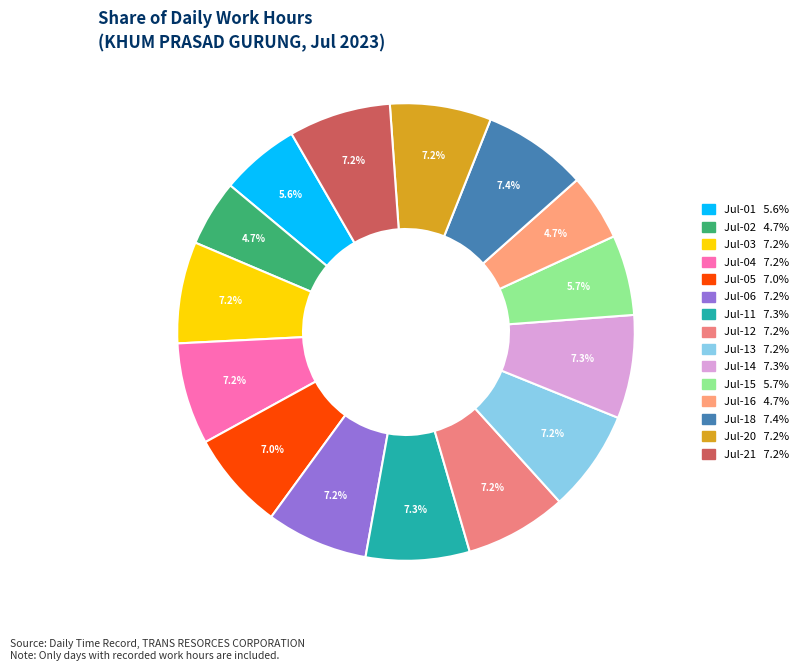

What is the ratio of the value at Jul-06 to the value at Jul-21?

1.0